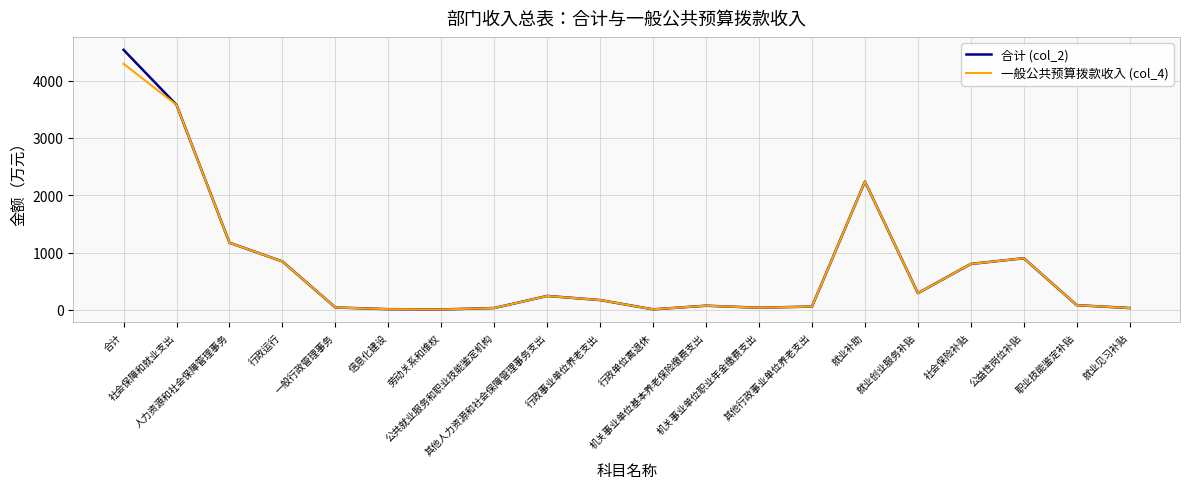

Reading left to right, extract all data points from this chart.

合计 (col_2): 4539.3	3578.0	1170.1	843.7	40.0	10.0	5.0	30.0	241.3	168.9	7.1	70.5	35.3	56.0	2239.0	290.0	800.0	900.0	80.0	30.0
一般公共预算拨款收入 (col_4): 4295.9	3577.6	1169.7	843.7	40.0	10.0	5.0	30.0	241.0	168.9	7.1	70.5	35.3	56.0	2239.0	290.0	800.0	900.0	80.0	30.0